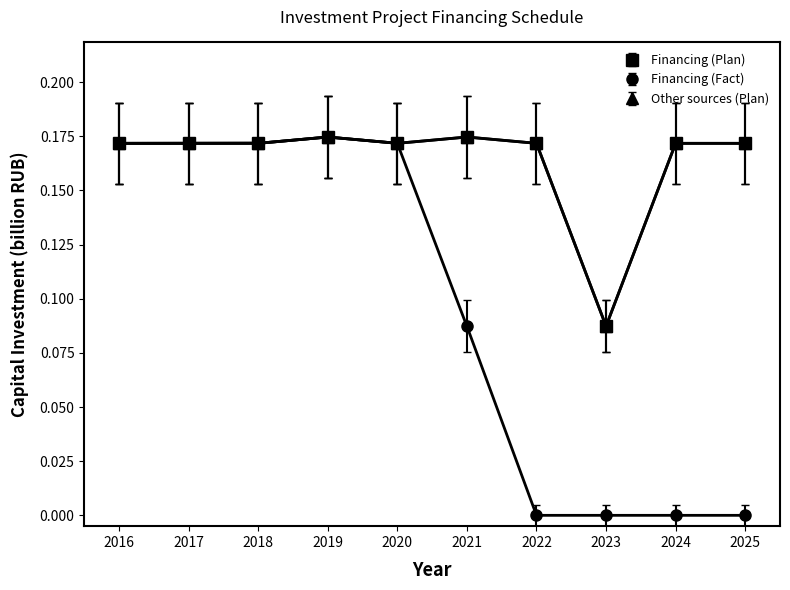

Where is the first local maximum for Financing (Fact)?

2019